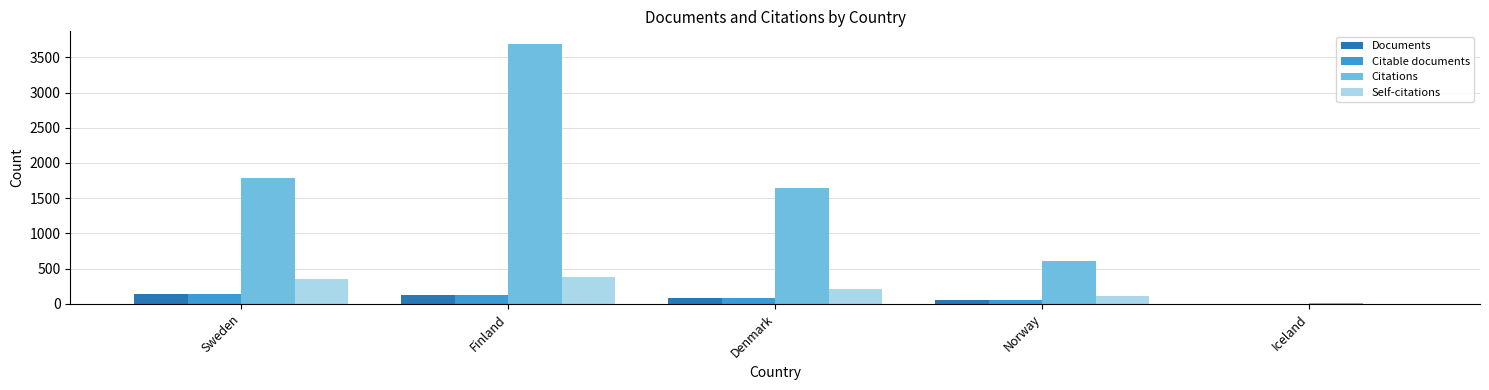

At which category is the sum across all series the highest?

Finland